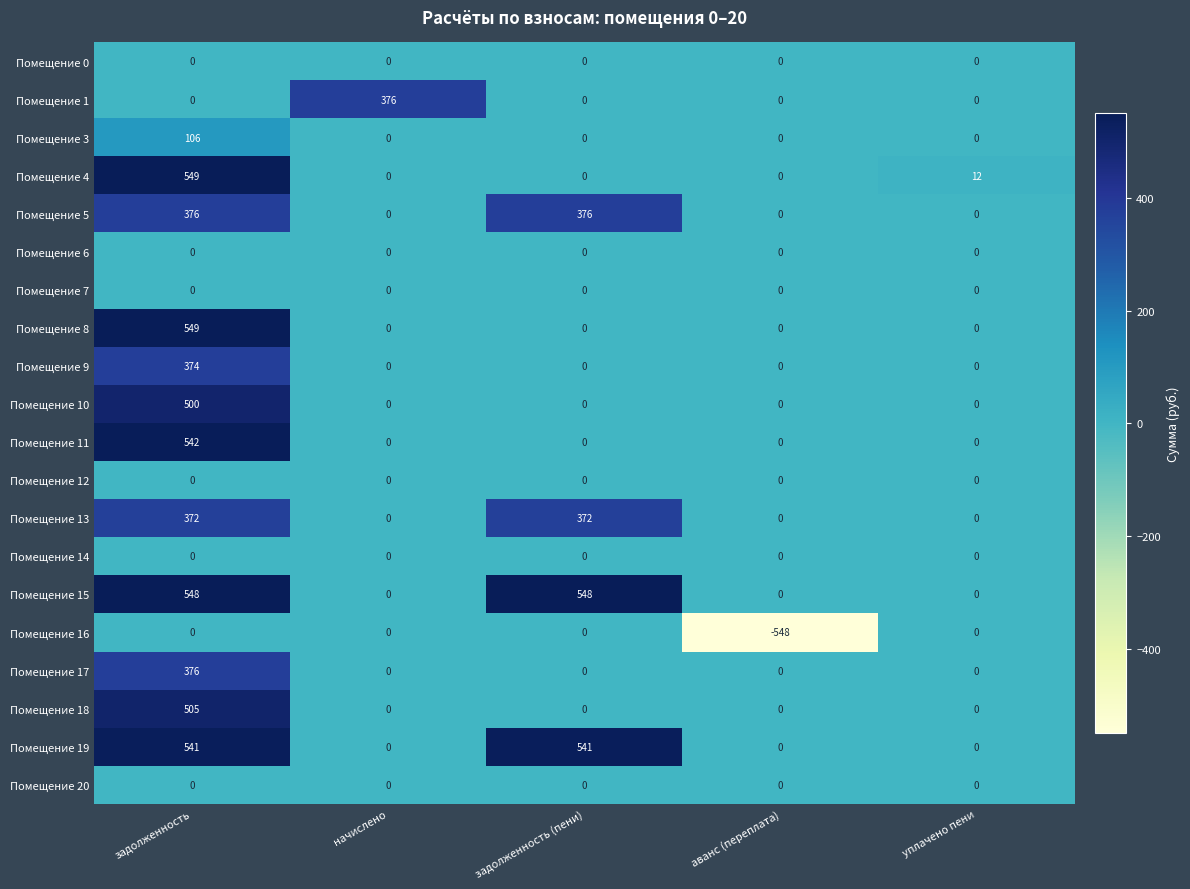

The value of Помещение 9 at начислено is 208. True or false?

False